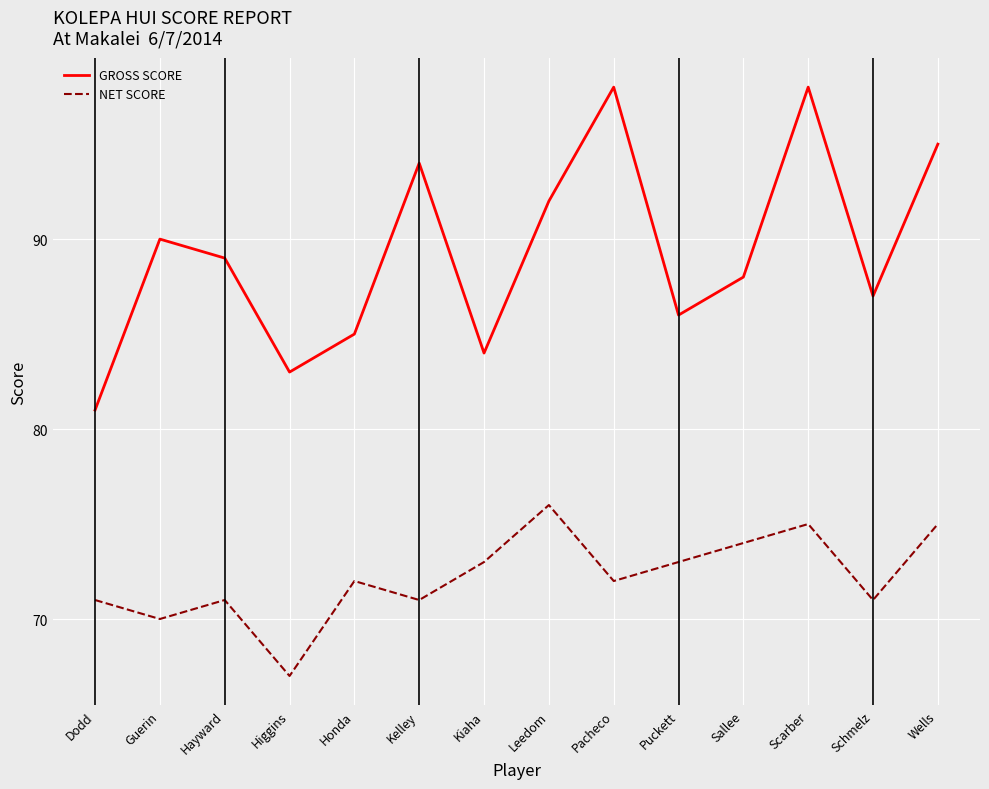

Reading left to right, transcribe all the data shown in this chart.

GROSS SCORE: Dodd=81	Guerin=90	Hayward=89	Higgins=83	Honda=85	Kelley=94	Kiaha=84	Leedom=92	Pacheco=98	Puckett=86	Sallee=88	Scarber=98	Schmelz=87	Wells=95
NET SCORE: Dodd=71	Guerin=70	Hayward=71	Higgins=67	Honda=72	Kelley=71	Kiaha=73	Leedom=76	Pacheco=72	Puckett=73	Sallee=74	Scarber=75	Schmelz=71	Wells=75